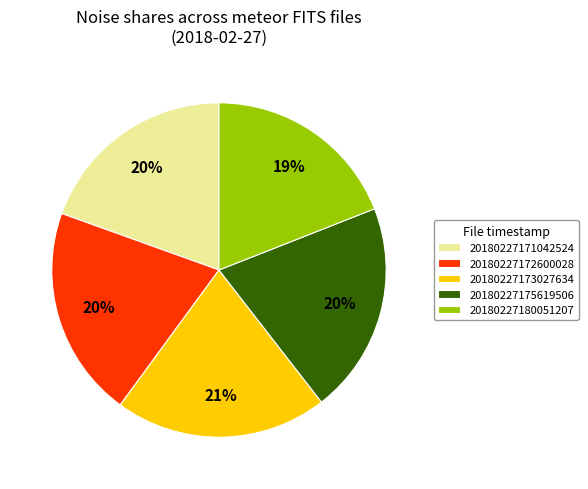

To the nearest percent, what portion does 20180227180051207 represent?

19%